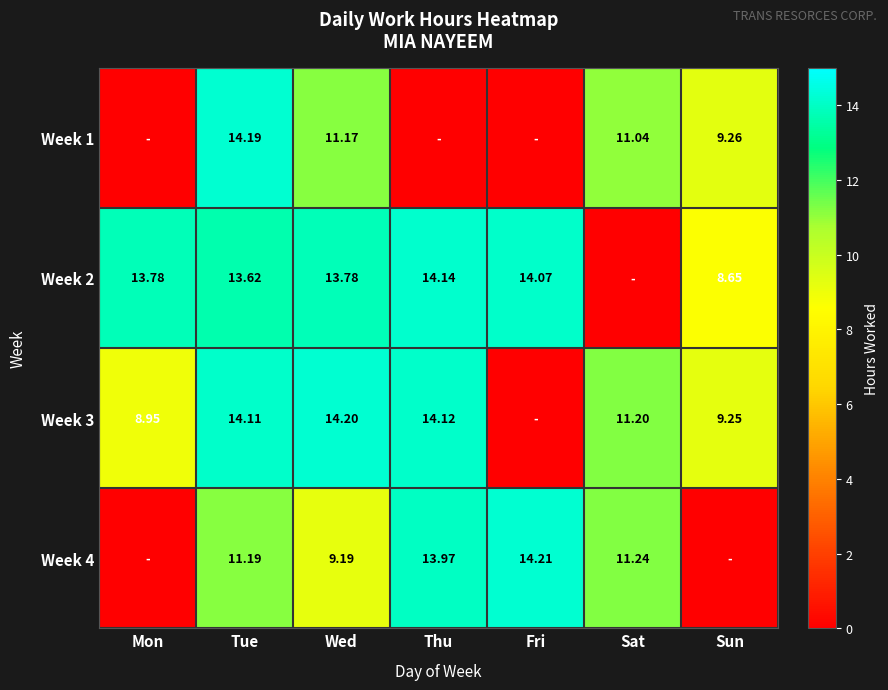

Is the value of Week 1 at Wed greater than the value of Week 4 at Sat?

No